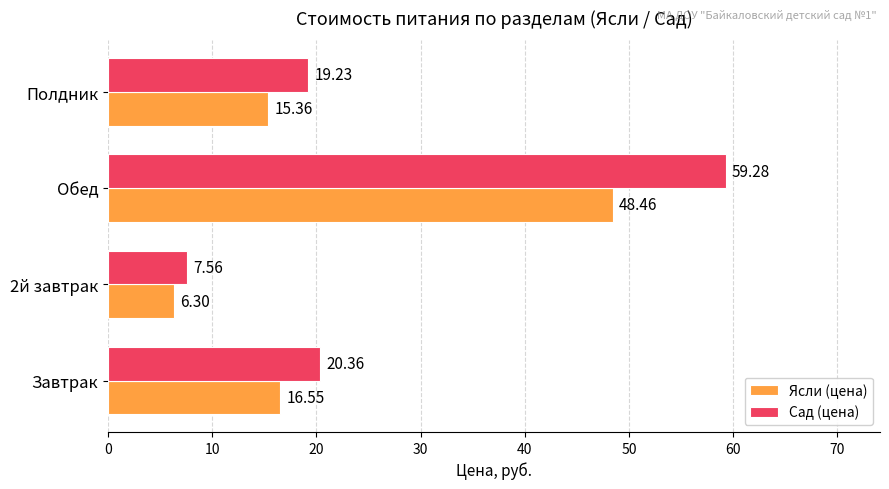

What is the difference between the maximum and minimum values in the Ясли (цена) series?

42.2